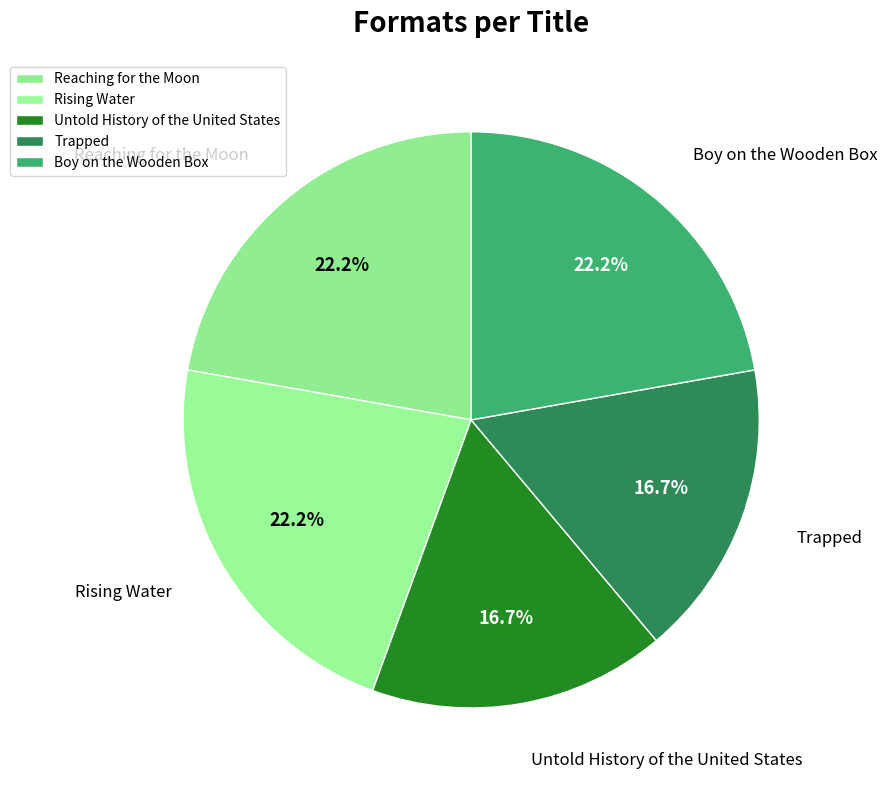

True or false: Rising Water accounts for 12% of the total.

False